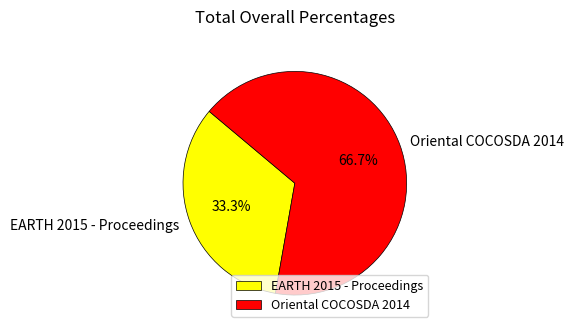

What percentage is NOT represented by EARTH 2015 - Proceedings?

66.7%